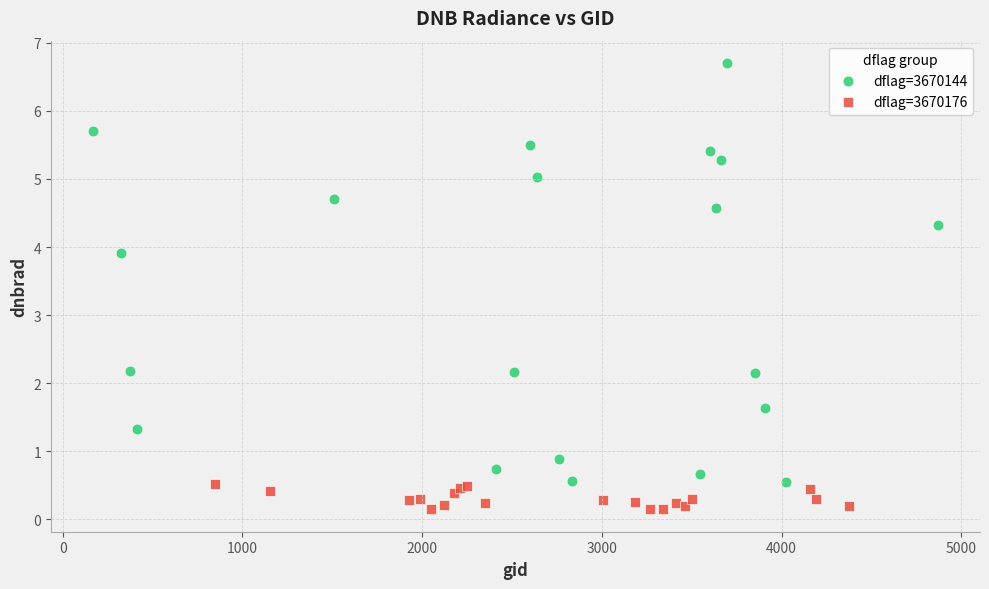

Which series has the widest spread of Y values?

dflag=3670144